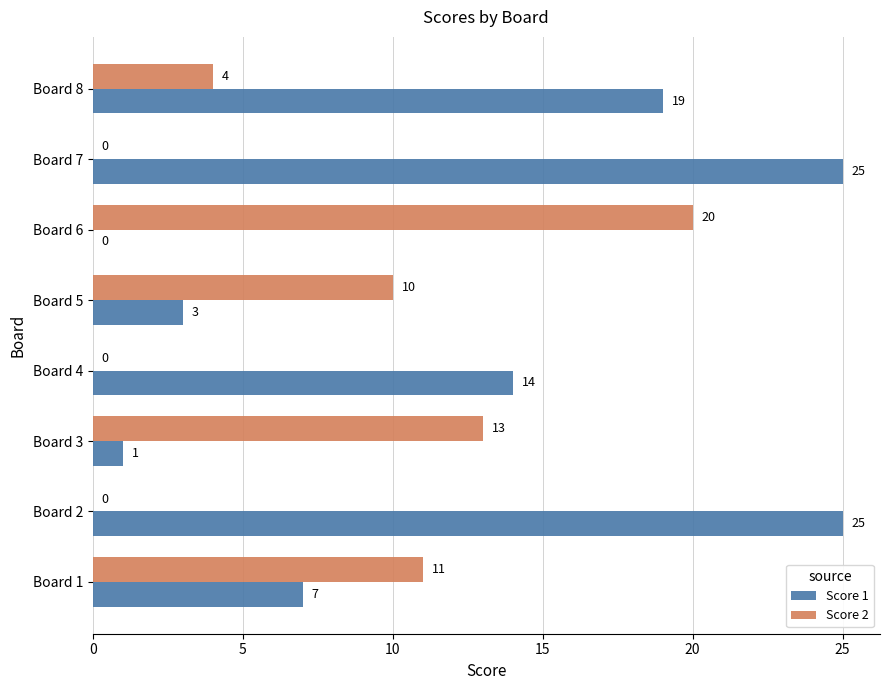

At which label is Score 1 closest to 12?

Board 4